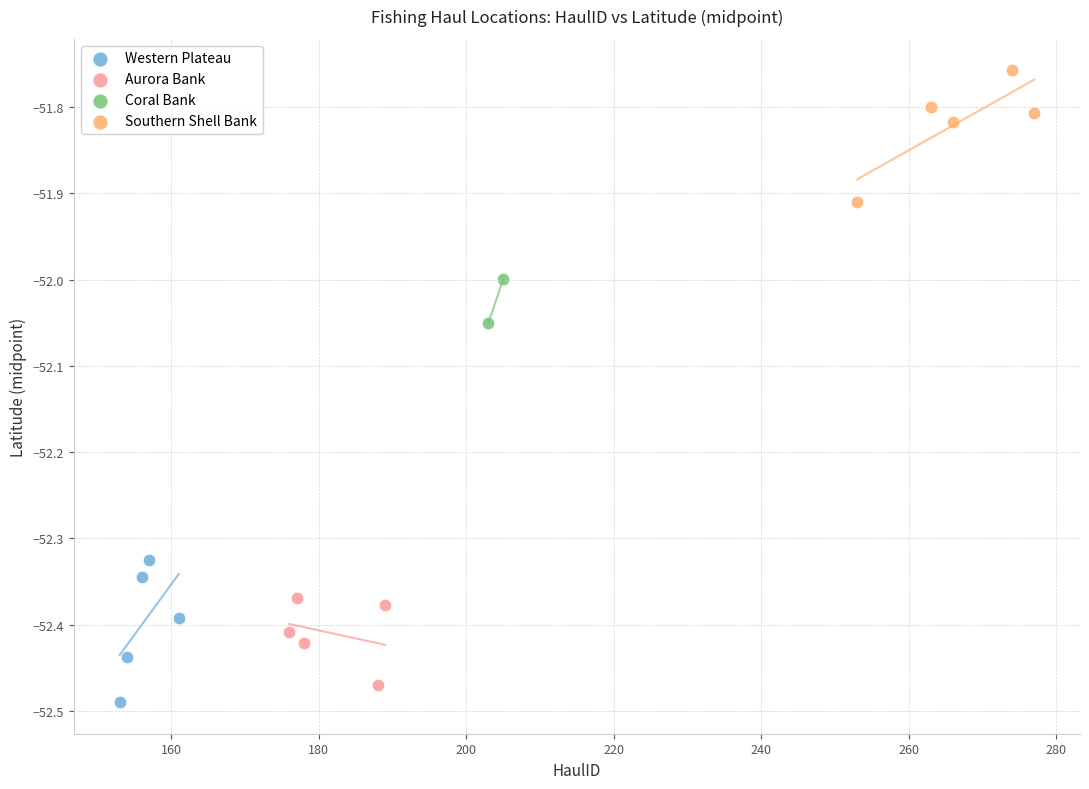

Which series reaches the maximum Y coordinate?

Southern Shell Bank